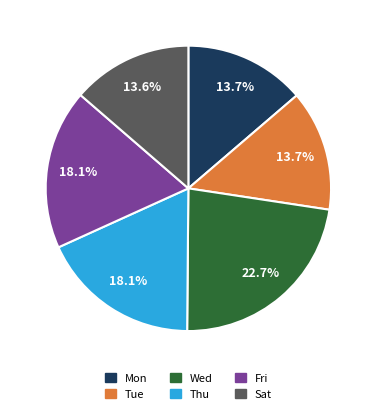

What is the largest slice in the pie chart?

Wed